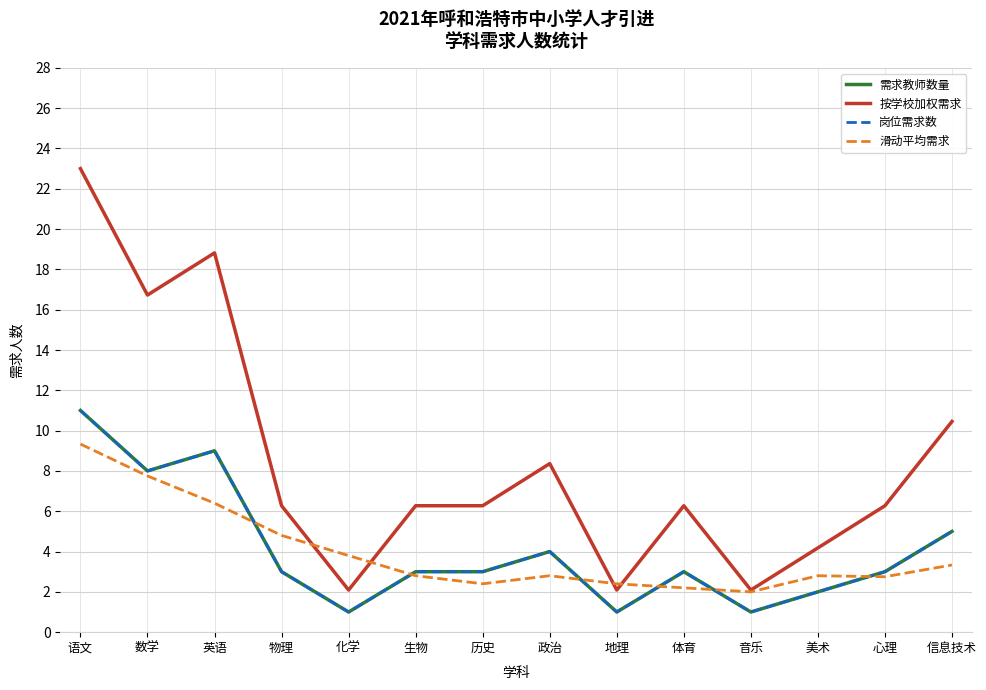

What is the sum of the 按学校加权需求 values at 物理 and 音乐?

8.4